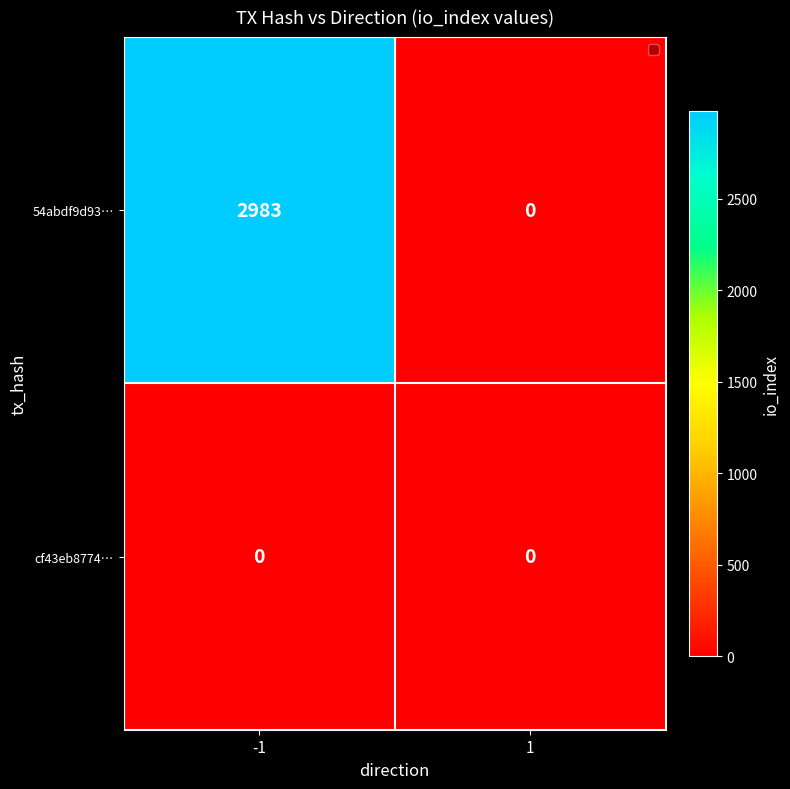

Which series has the largest total across all categories?

54abdf9d93…